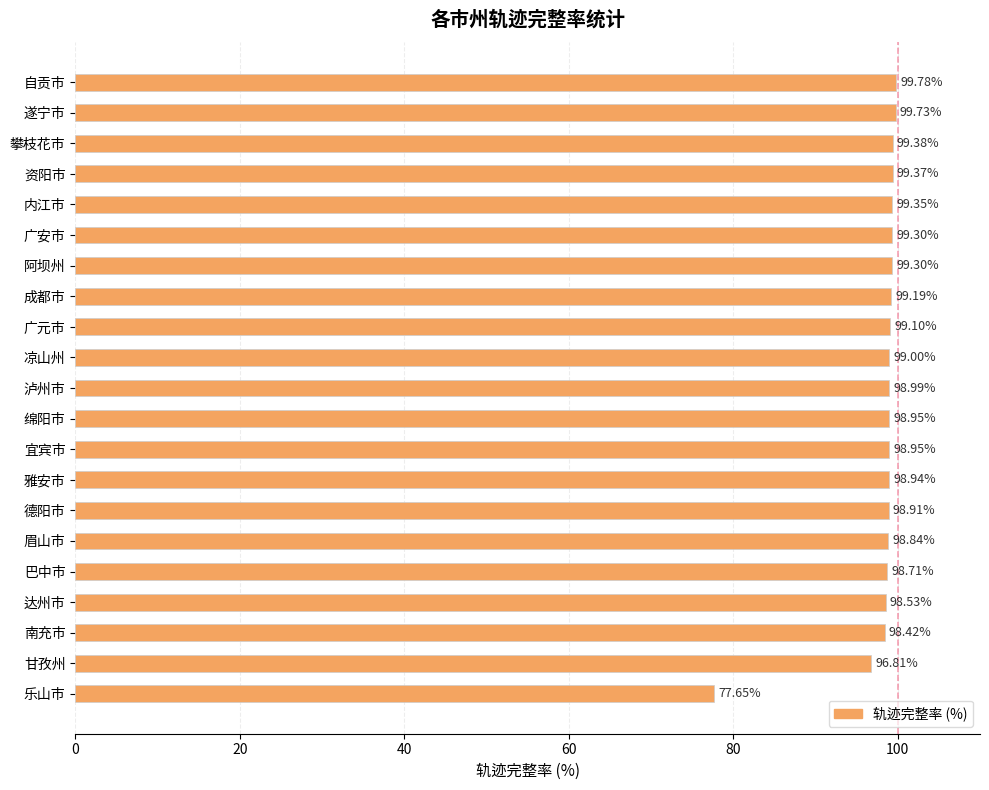

At which label is the value closest to 88?

甘孜州